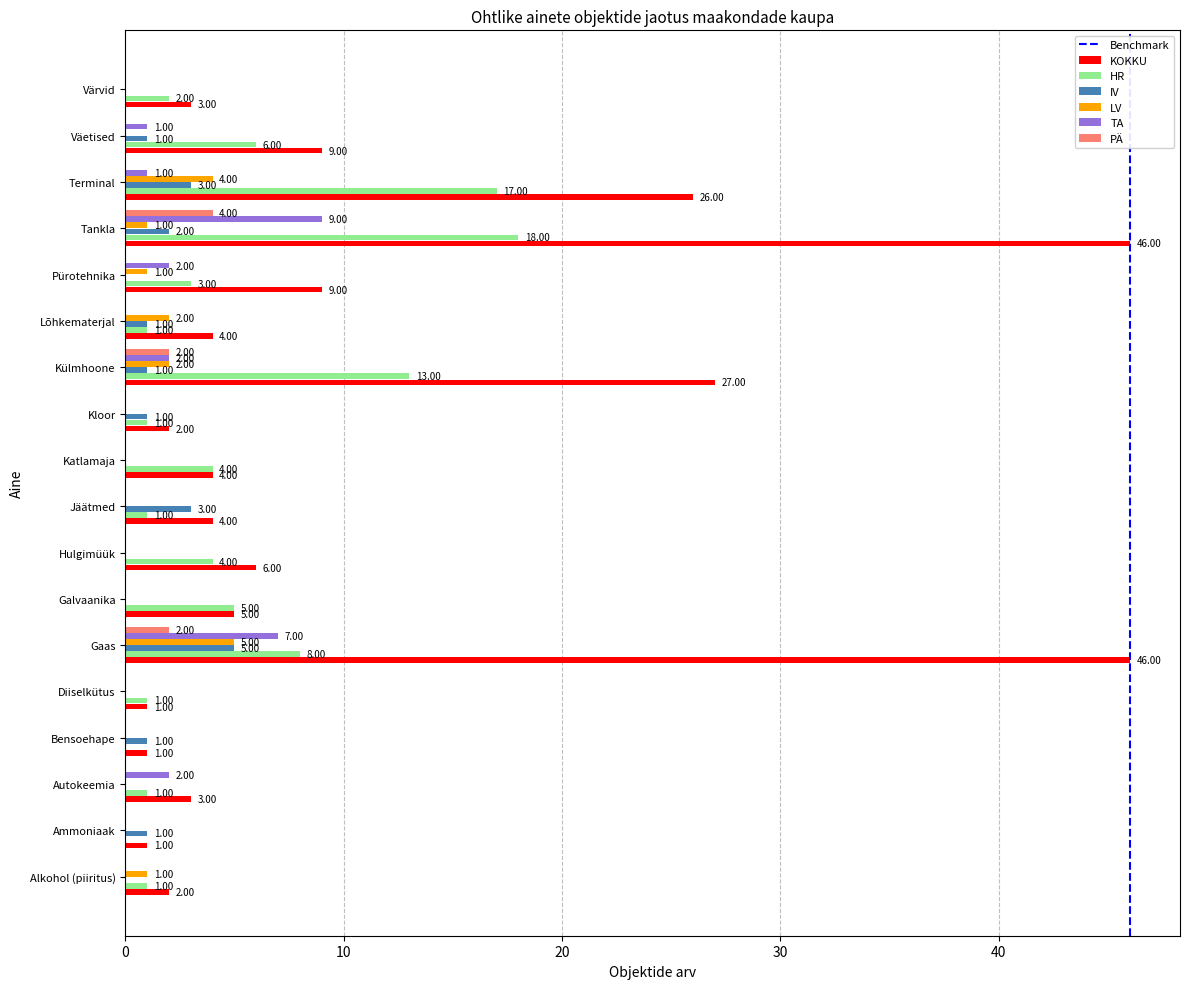

What is the average value of the TA series?

1